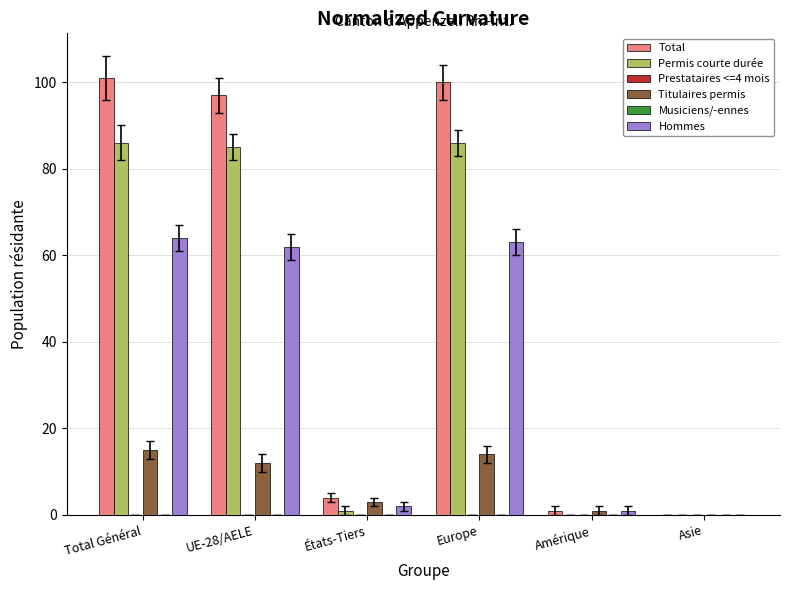

List the labels in order of Prestataires <=4 mois value, largest first.

Total Général, UE-28/AELE, États-Tiers, Europe, Amérique, Asie